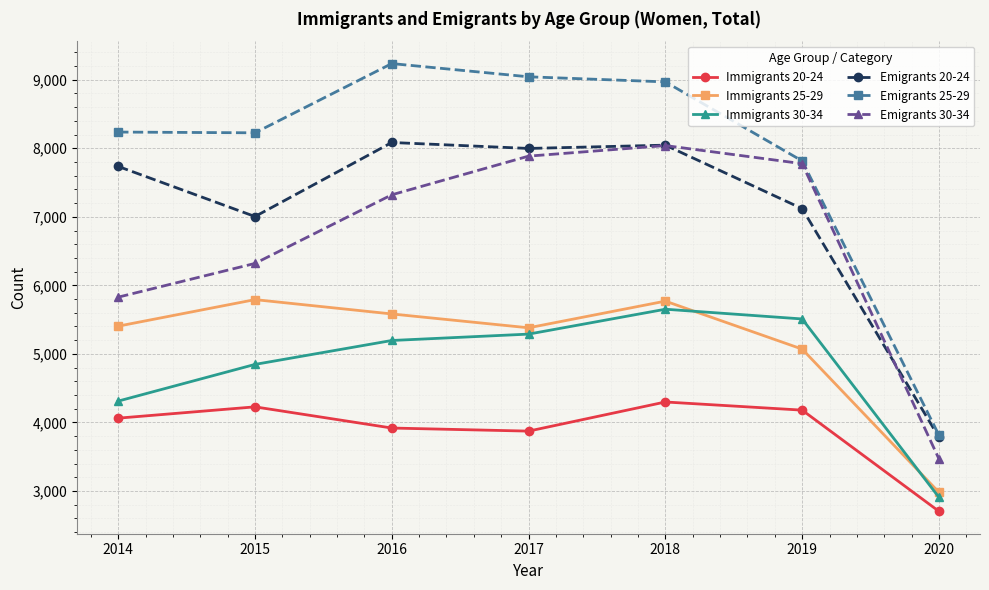

Is it true that Immigrants 20-24 equals 1643 at 2020?

False